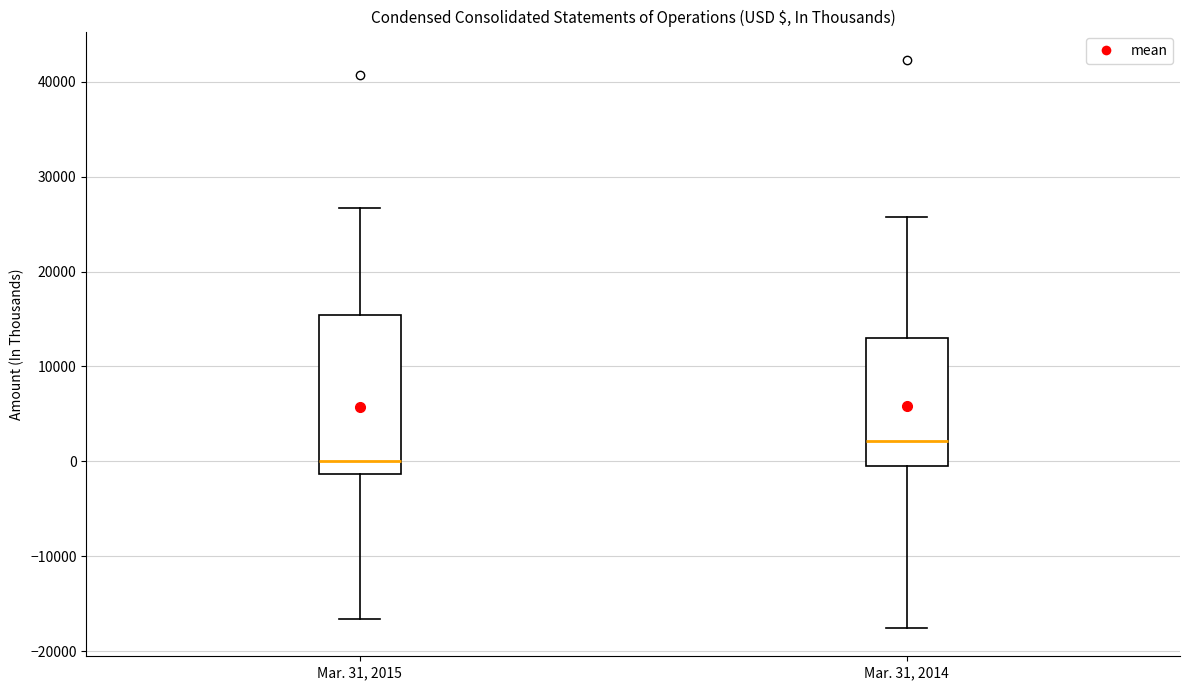

Which box's median line is the highest?

Mar. 31, 2014